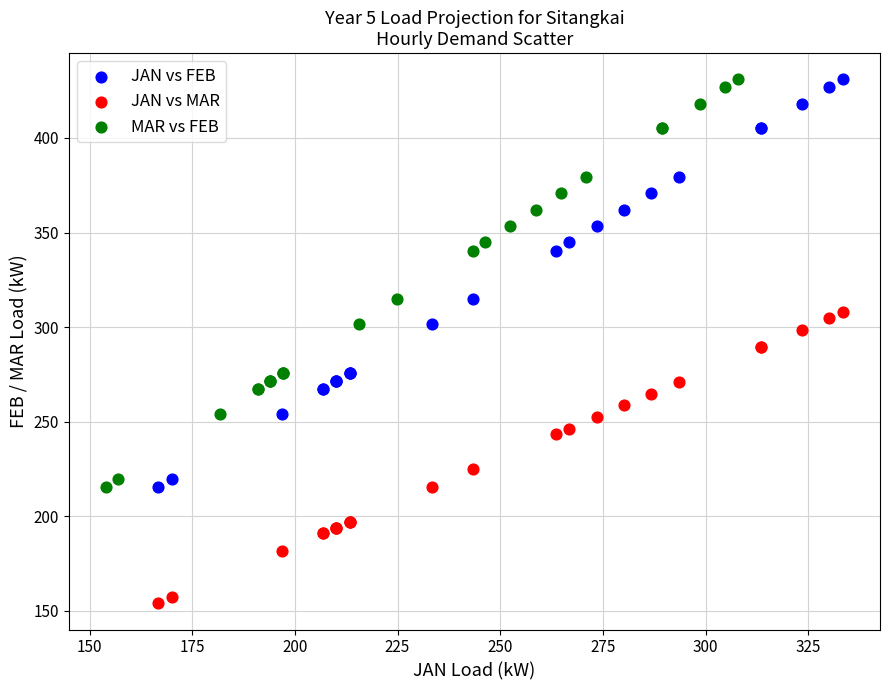

Which series contains the lowest Y value?

JAN vs MAR